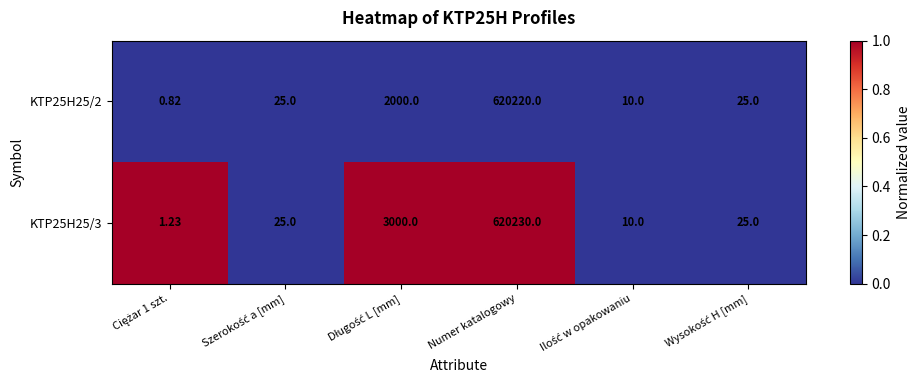

At which category is the sum across all series the highest?

Numer katalogowy